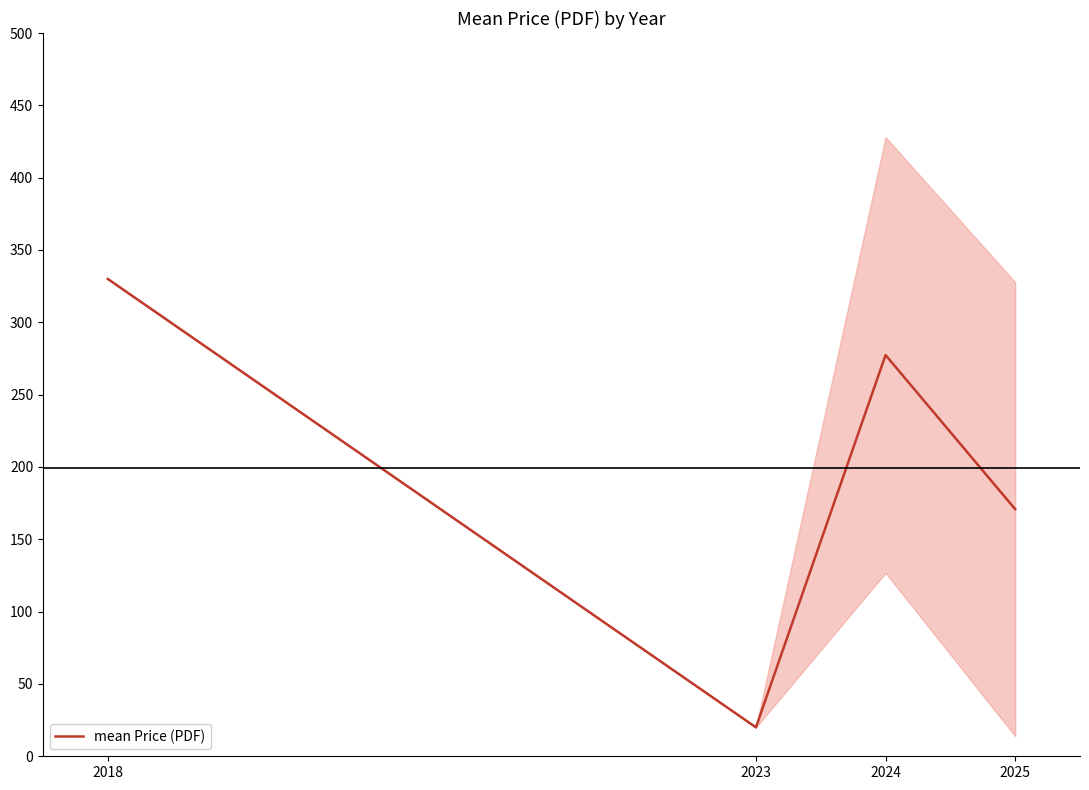

How many lines are shown in the chart?

1